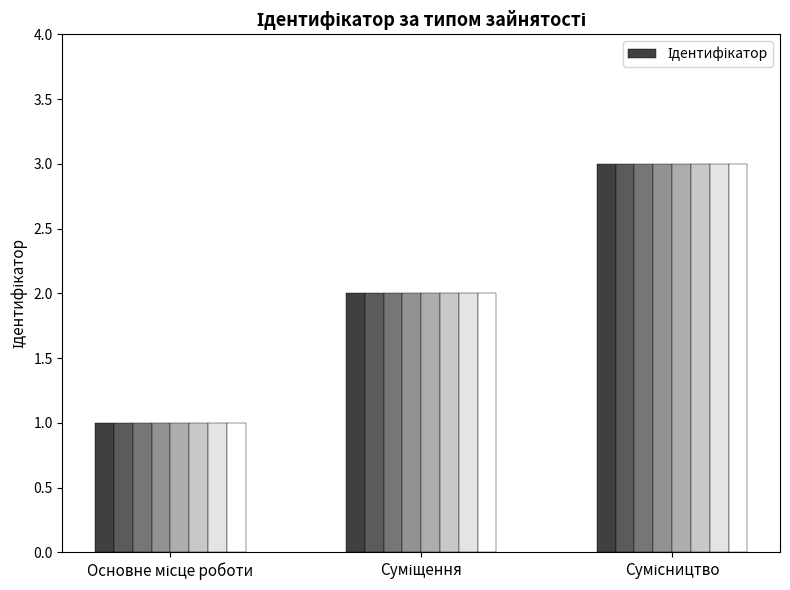

Reading left to right, transcribe all the data shown in this chart.

Основне місце роботи=1	Суміщення=2	Сумісництво=3